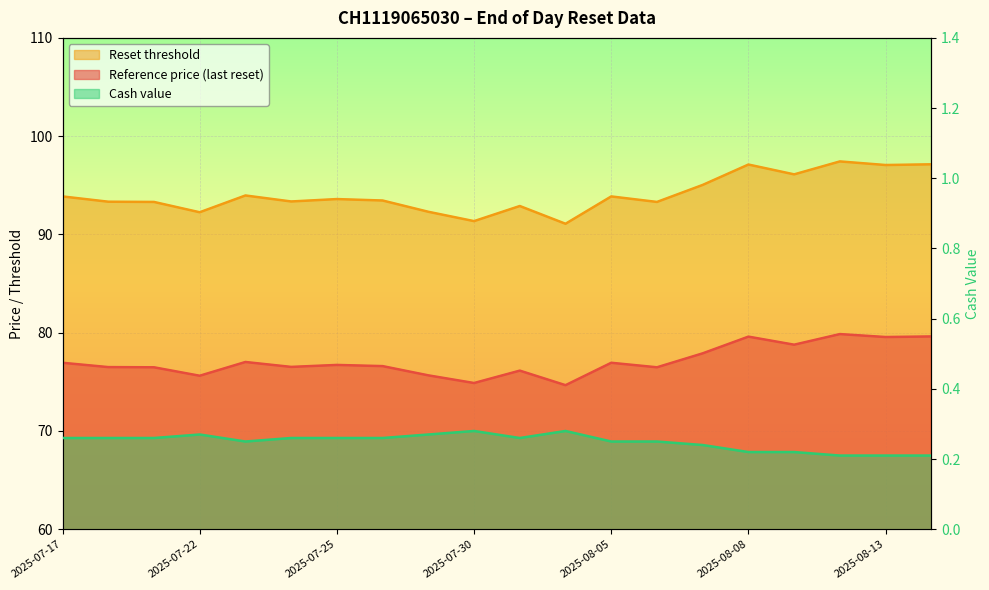

How many values in the Reset threshold series exceed 93?

15